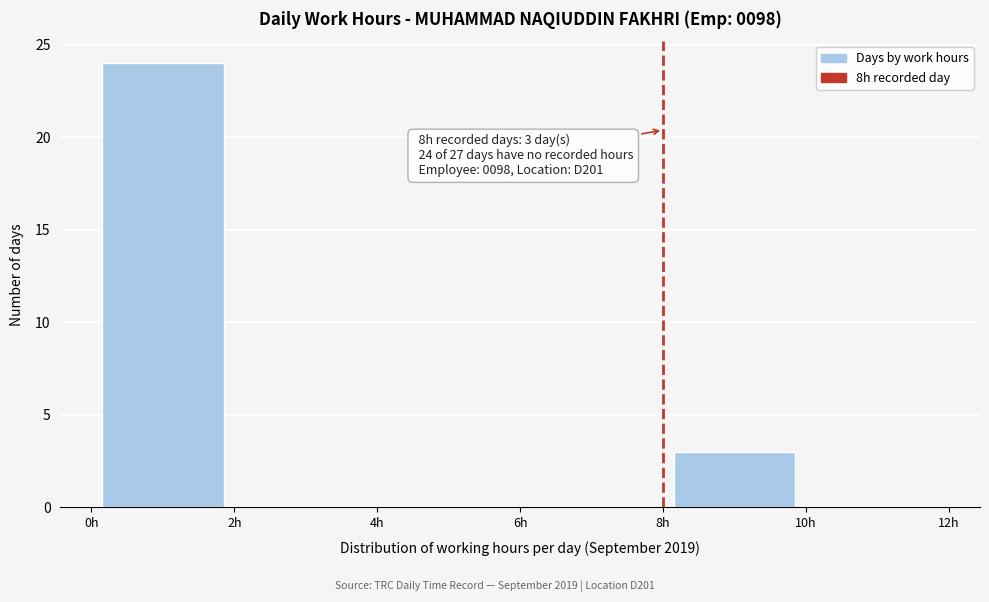

Over which range of the x-axis is the bar tallest?

0 to 2